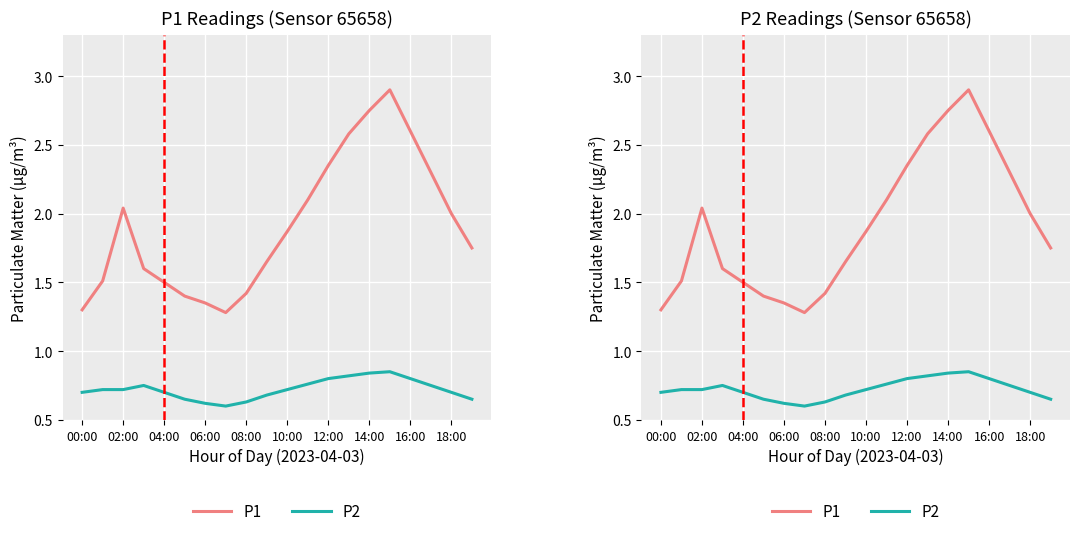

Does the chart display data point markers on the line(s)?

No